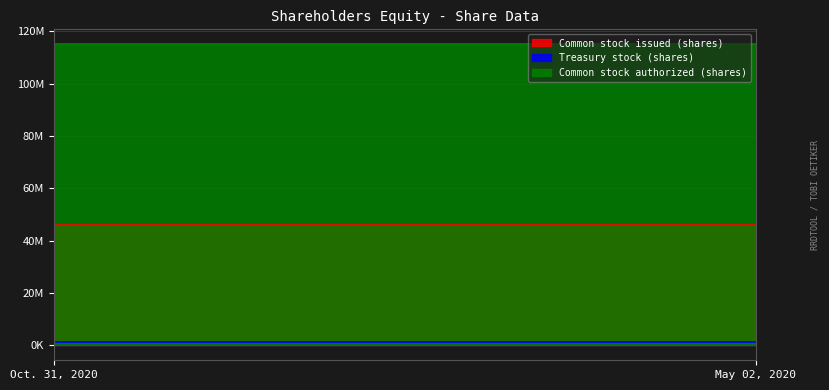

List the series in order of their overall mean, lowest first.

Treasury stock (shares), Common stock issued (shares), Common stock authorized (shares)